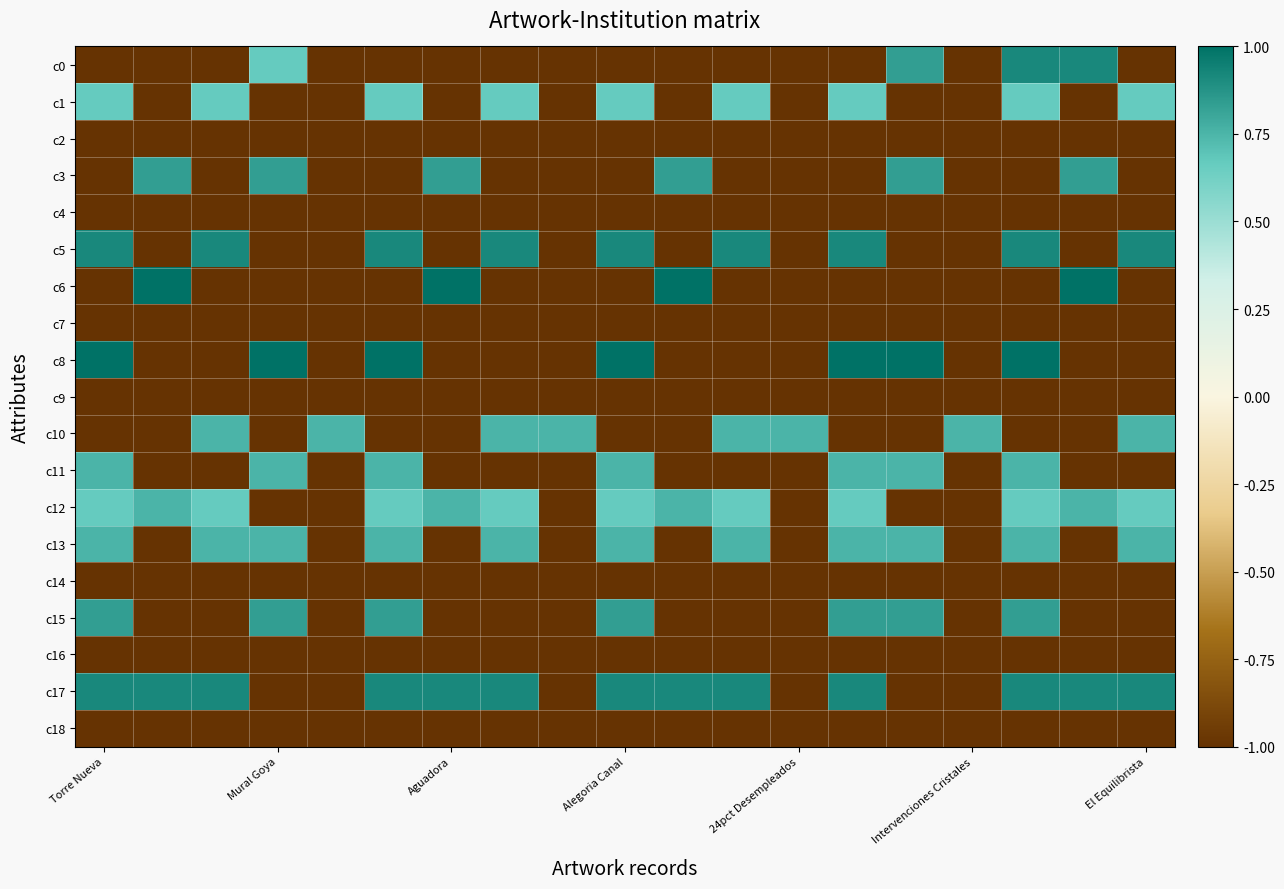

List the series in order of their peak value, highest first.

c6, c8, c0, c5, c17, c3, c15, c10, c11, c12, c13, c1, c2, c4, c7, c9, c14, c16, c18